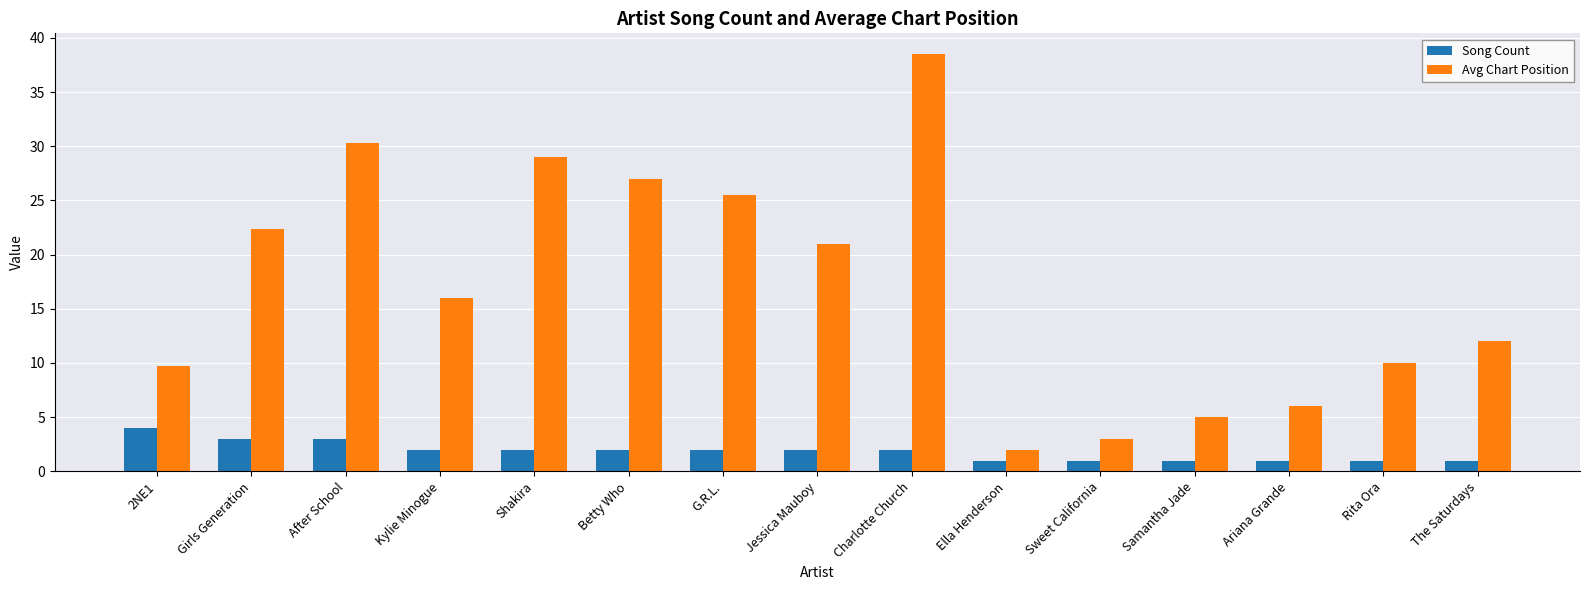

What is the maximum value shown in the chart?

38.5